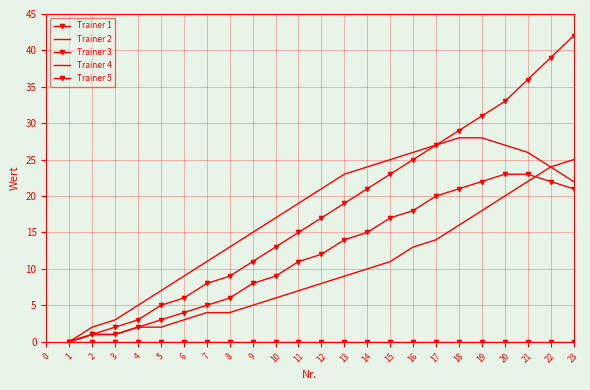

Which series changed the most between 11 and 12?

Trainer 3